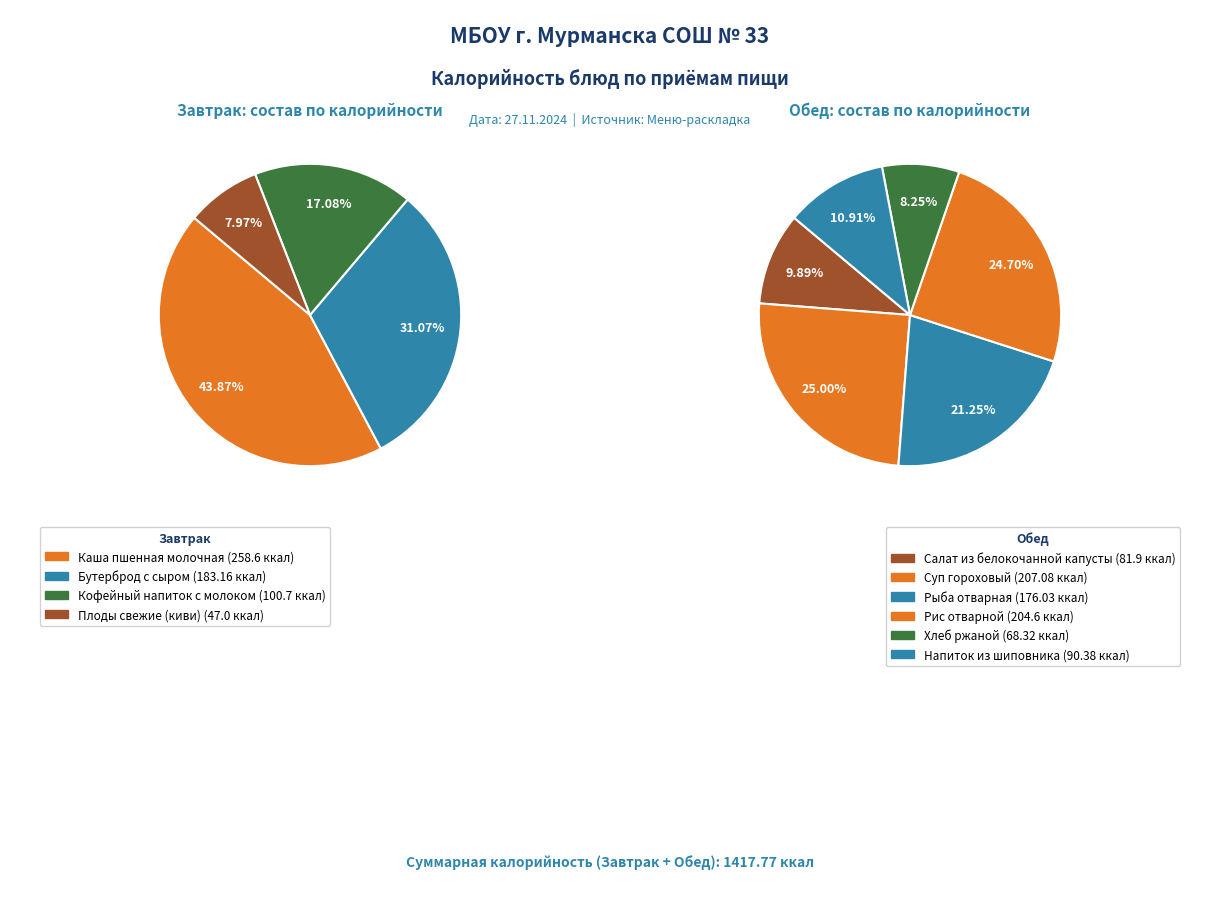

Rank the categories by value from highest to lowest.

Каша пшенная молочная, Суп гороховый, Рис отварной, Бутерброд с сыром, Рыба отварная (тресковых пород), Кофейный напиток с молоком, Напиток из шиповника, Салат из белокочанной капусты с морковью, Хлеб ржаной, Плоды свежие (киви)